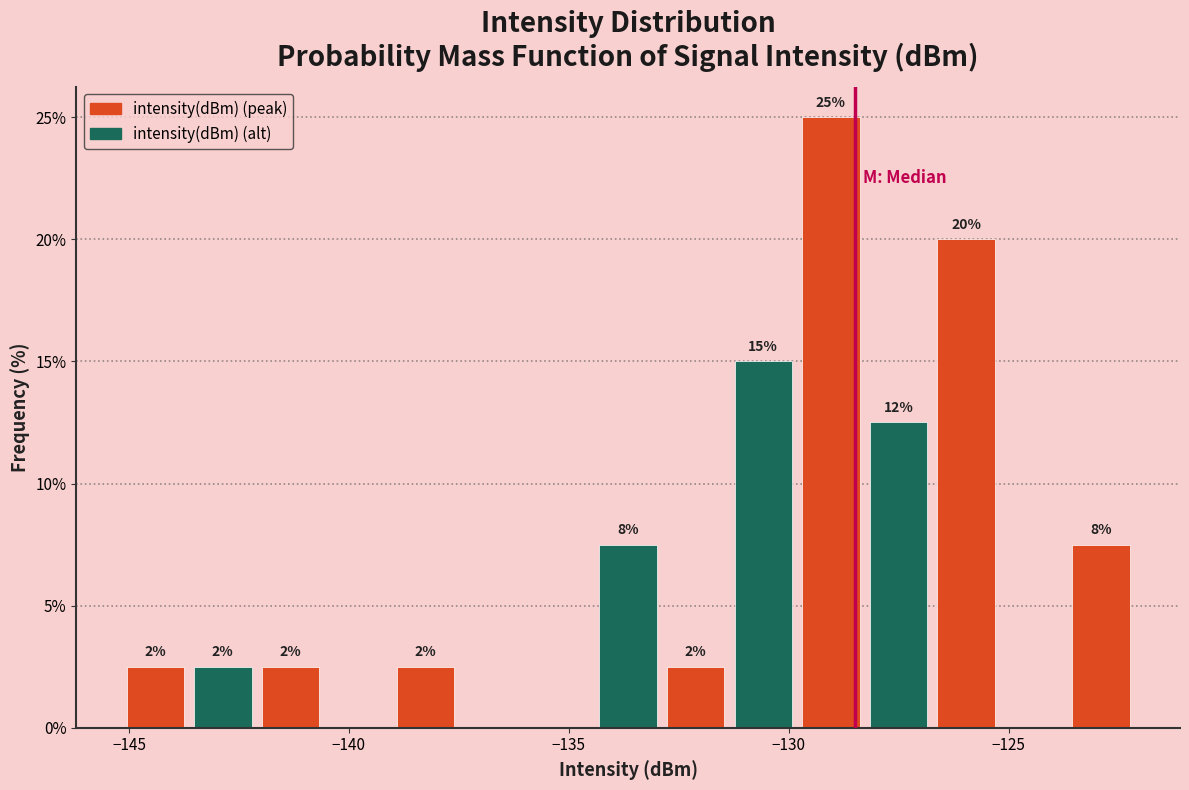

Read against the x-axis, roughly where is the centre of the tallest bar?

-129.0